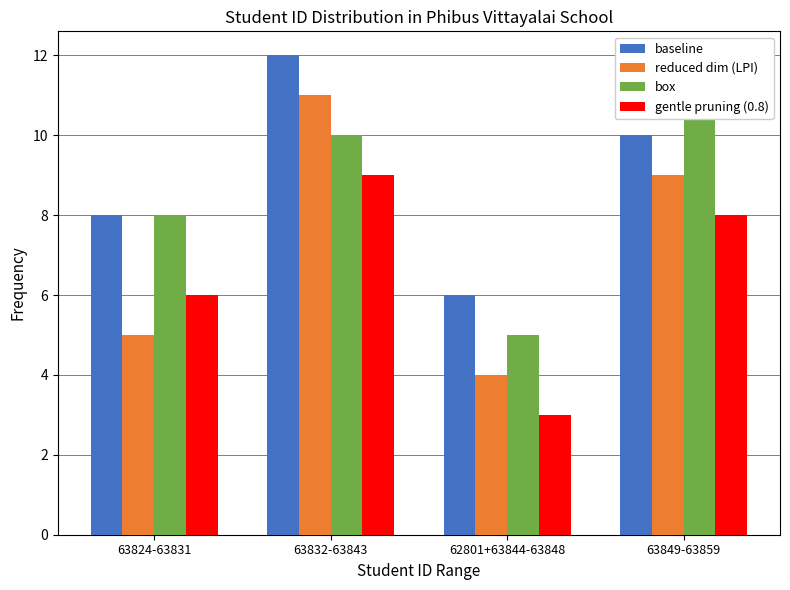

Does the chart contain stacked bars?

No